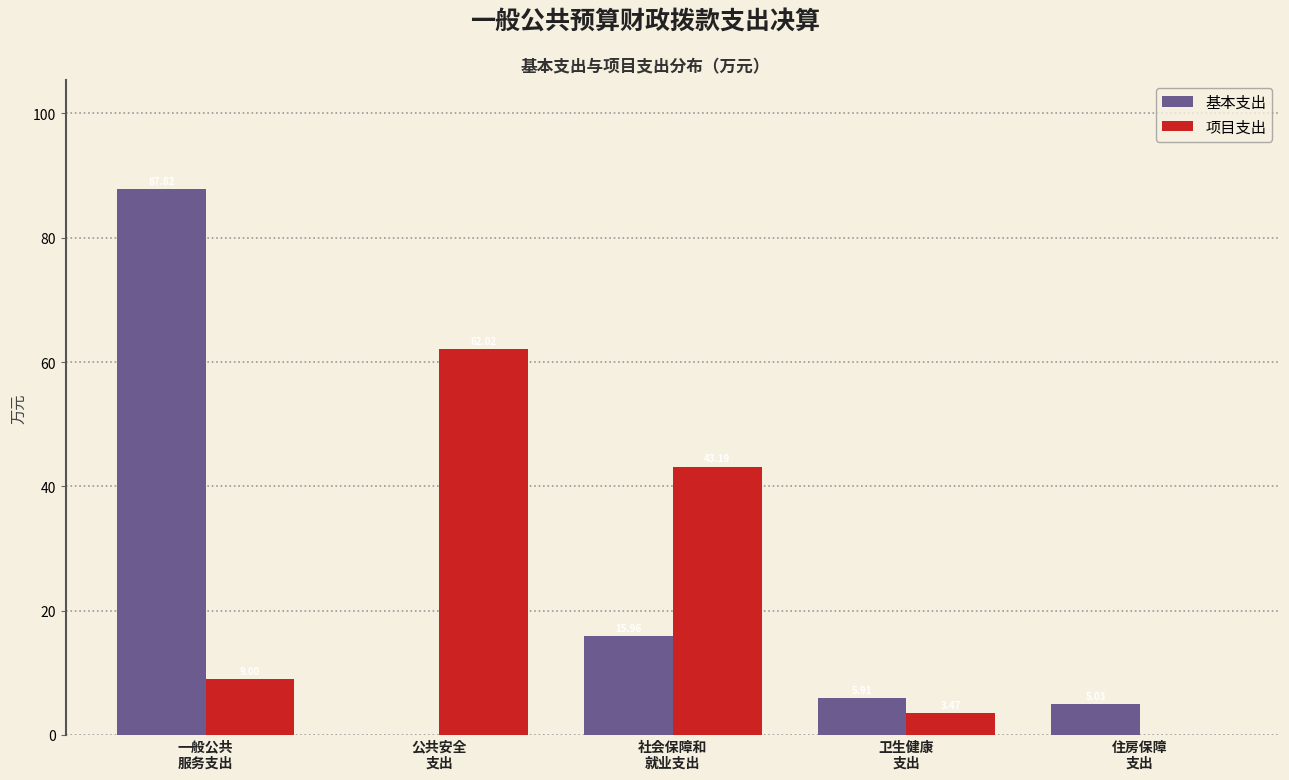

Which series has the largest total across all categories?

项目支出